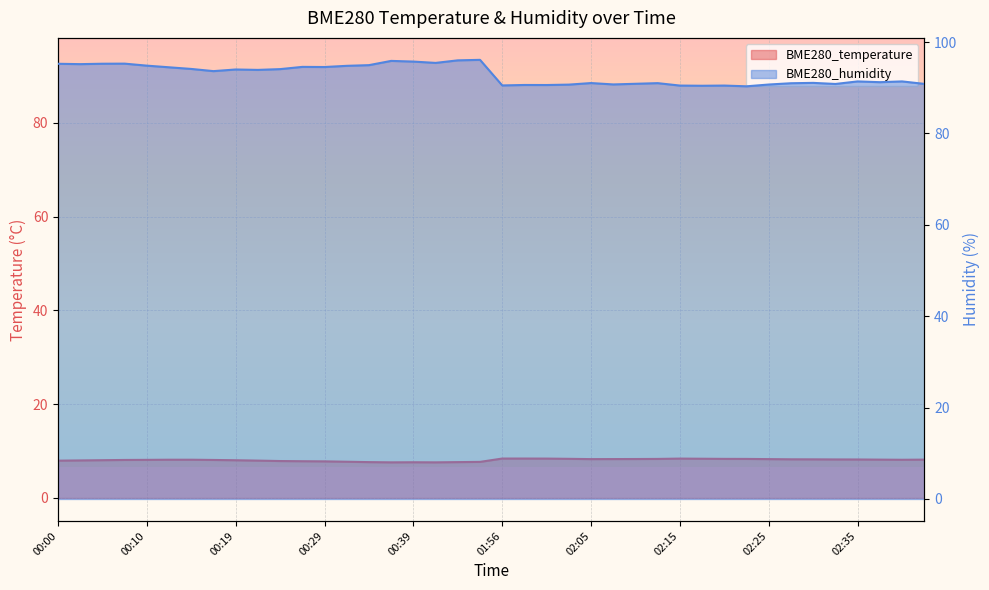

True or false: BME280_temperature and BME280_humidity intersect in this chart.

False